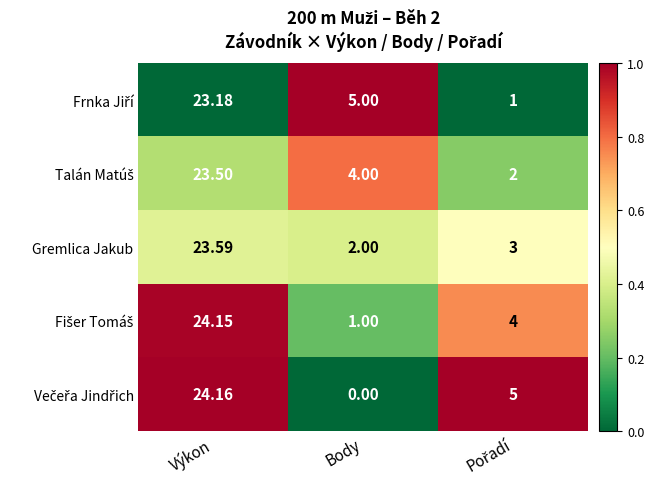

At which category is the sum across all series the highest?

Výkon